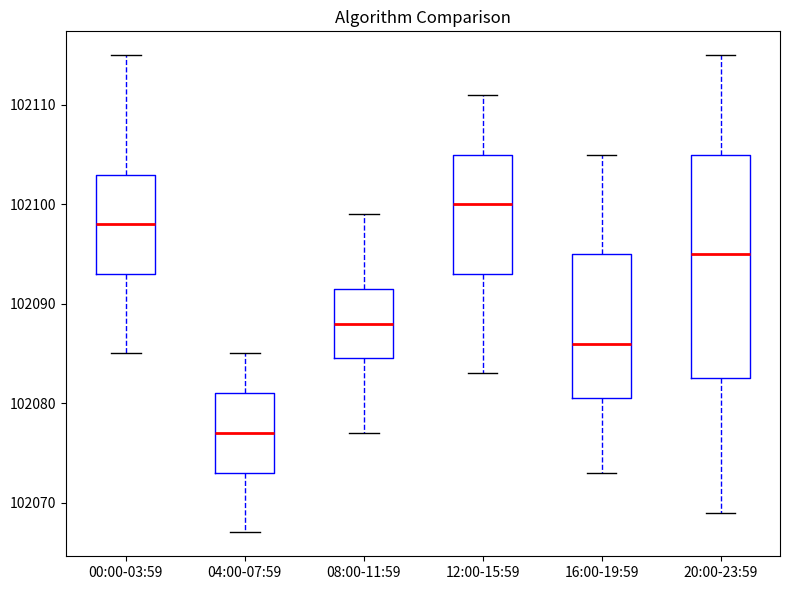

Reading left to right, read every box against the y-axis: the position of its median line, the range the box covers, and the ends of its whiskers. The values are not printed on the chart, so give them approximately, as read against the axis.

00:00-03:59: median 102098, box 102093 to 102103, whiskers 102085 to 102115
04:00-07:59: median 102077, box 102073 to 102081, whiskers 102067 to 102085
08:00-11:59: median 102088, box 102085 to 102092, whiskers 102077 to 102099
12:00-15:59: median 102100, box 102093 to 102105, whiskers 102083 to 102111
16:00-19:59: median 102086, box 102081 to 102095, whiskers 102073 to 102105
20:00-23:59: median 102095, box 102083 to 102105, whiskers 102069 to 102115